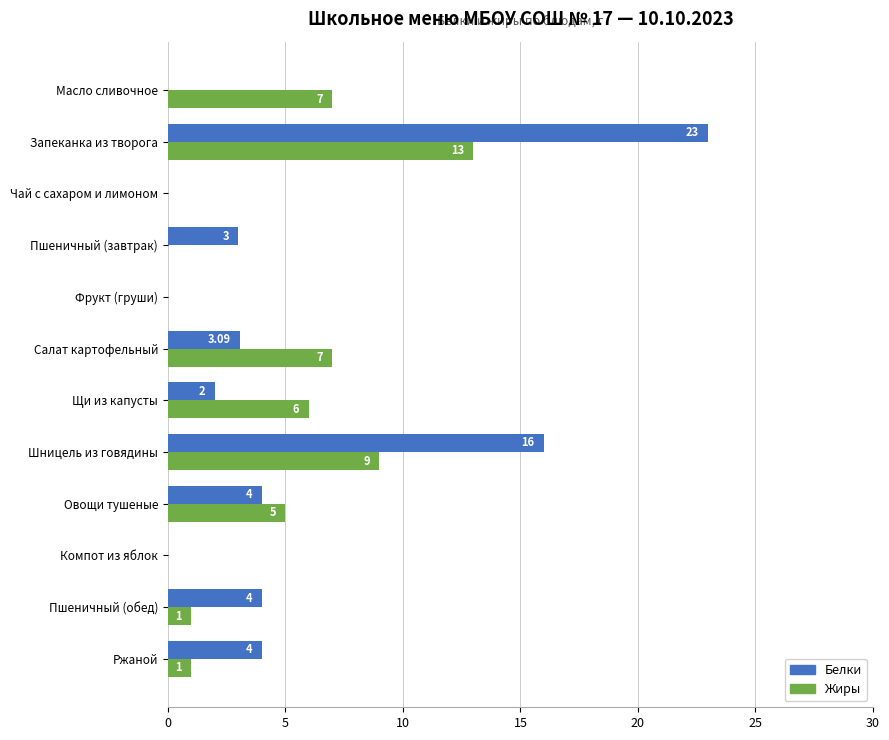

At which label does Белки reach its peak?

Запеканка из творога